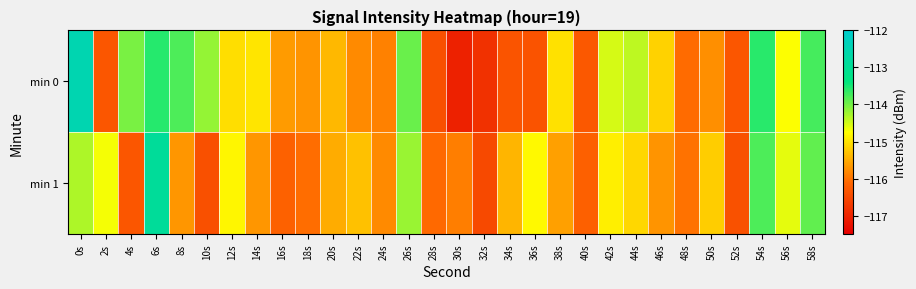

What is the spread (max minus min) of values at 58s?

0.2